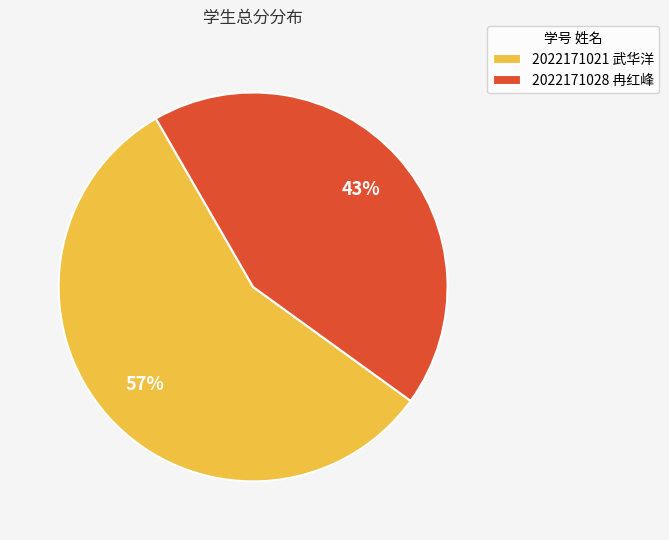

Approximately how many times larger is the value at 2022171021 武华洋 compared to 2022171028 冉红峰?

1.3